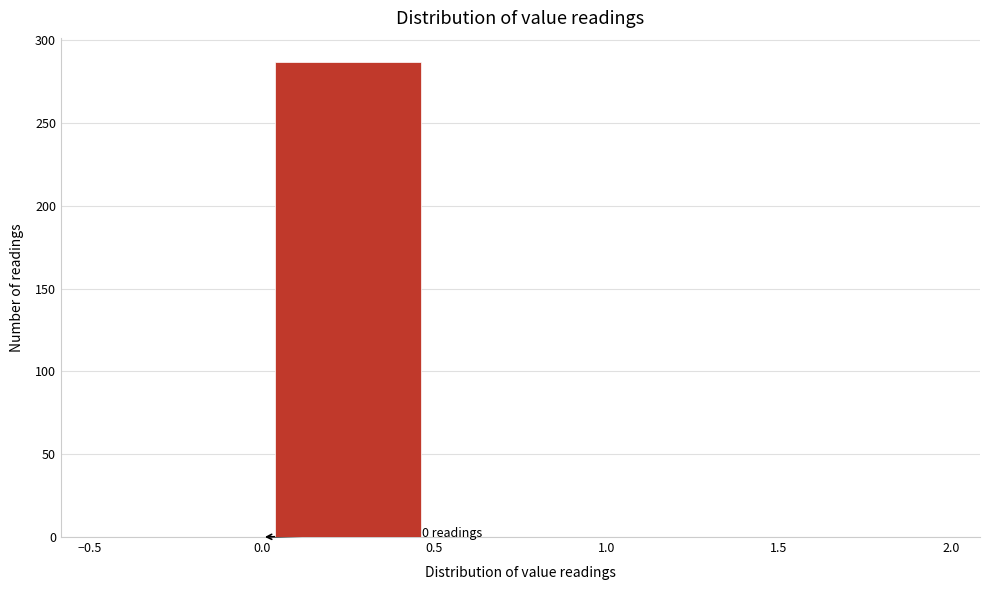

Which range on the x-axis has the tallest bar?

0.0 to 0.5